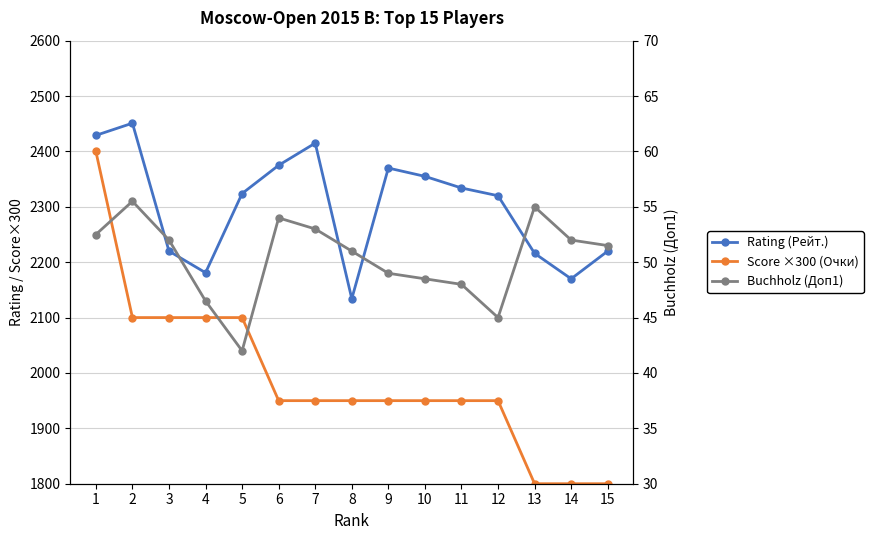

What is the lowest value of the Buchholz (Доп1) series?

42.0